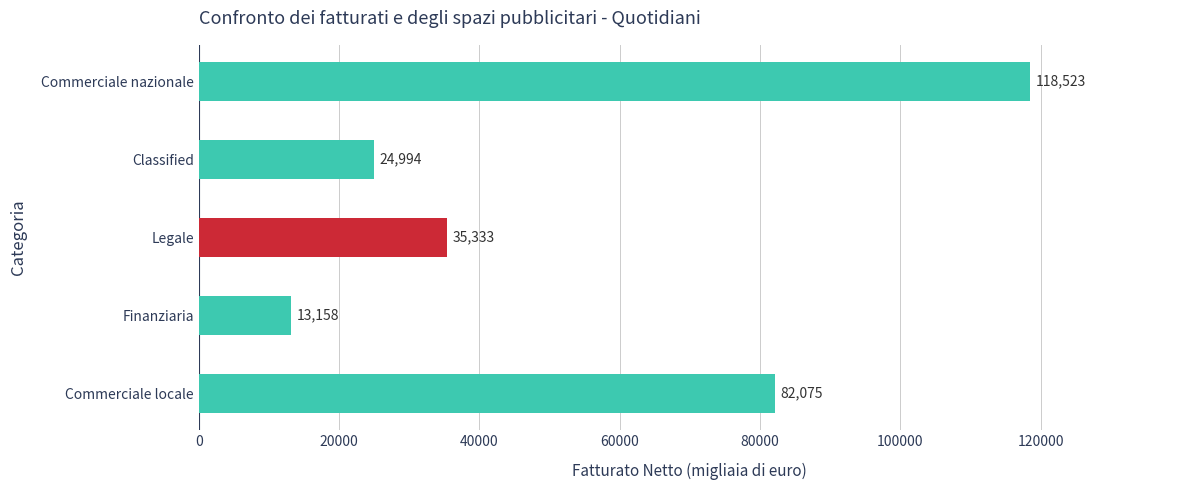

Between Commerciale locale and Finanziaria, which is larger?

Commerciale locale